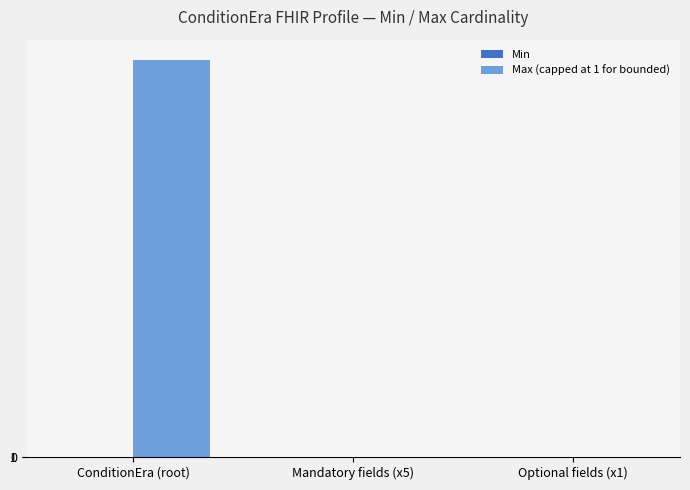

How many groups of bars are there?

3